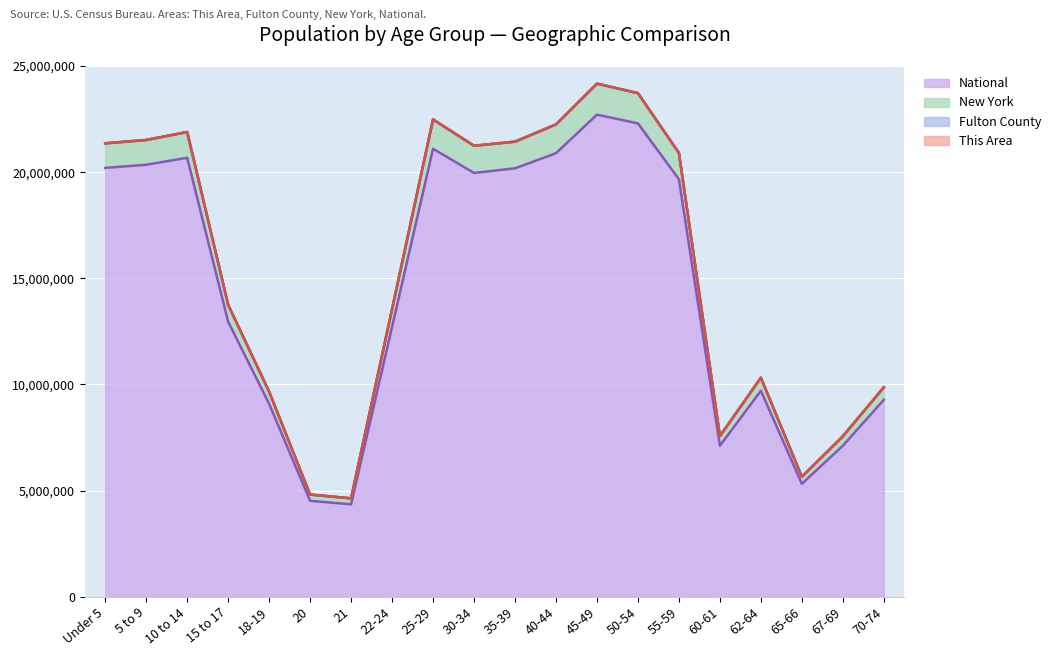

Where is National nearest to the value 13531442?

15 to 17